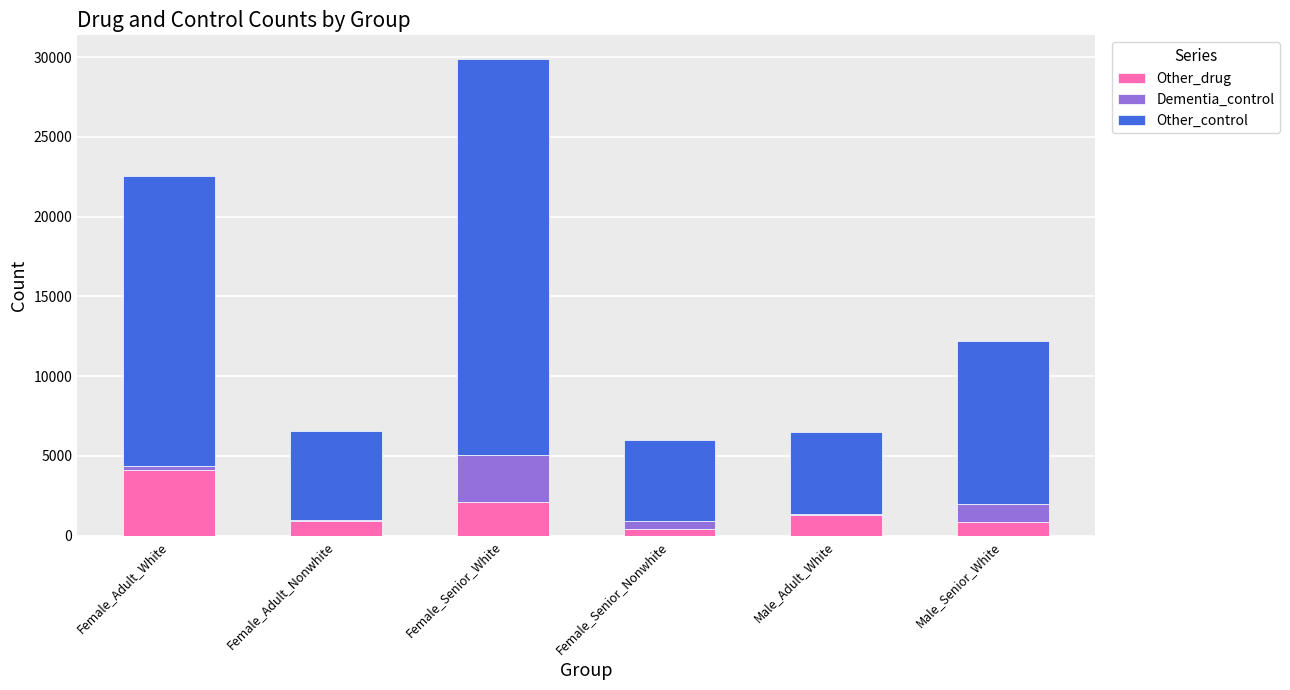

Count the number of data series in this chart.

3